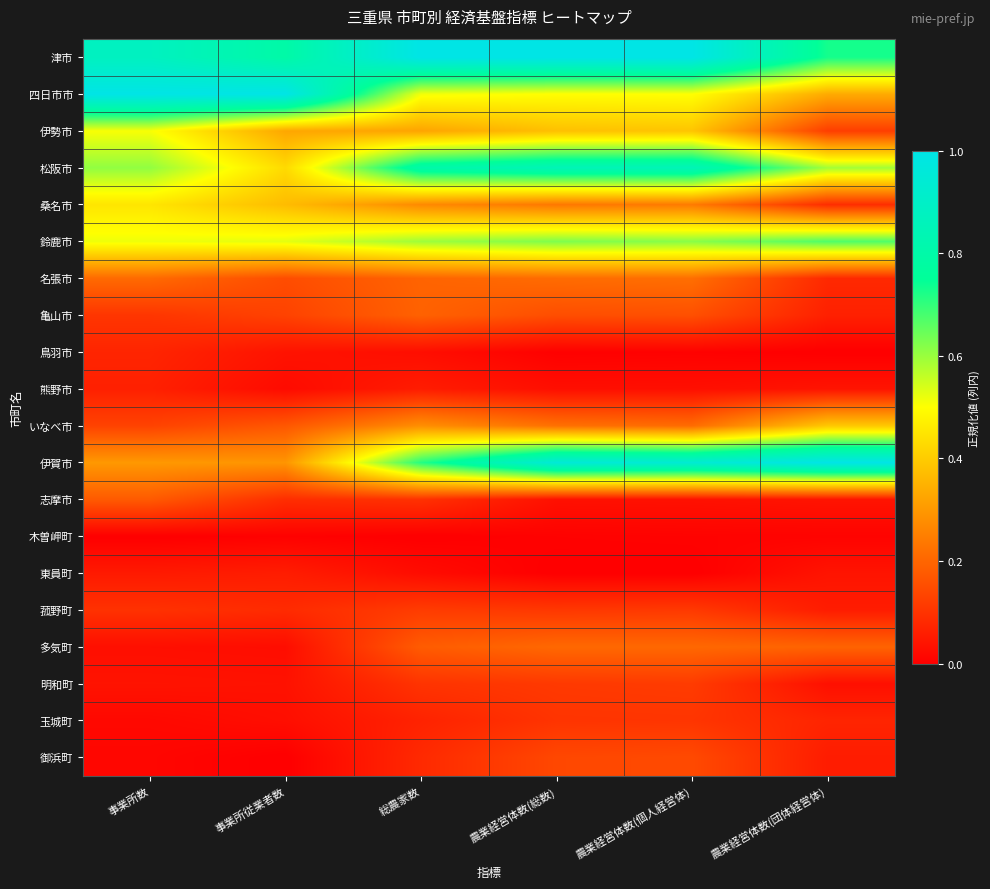

Which series has the largest total across all categories?

津市